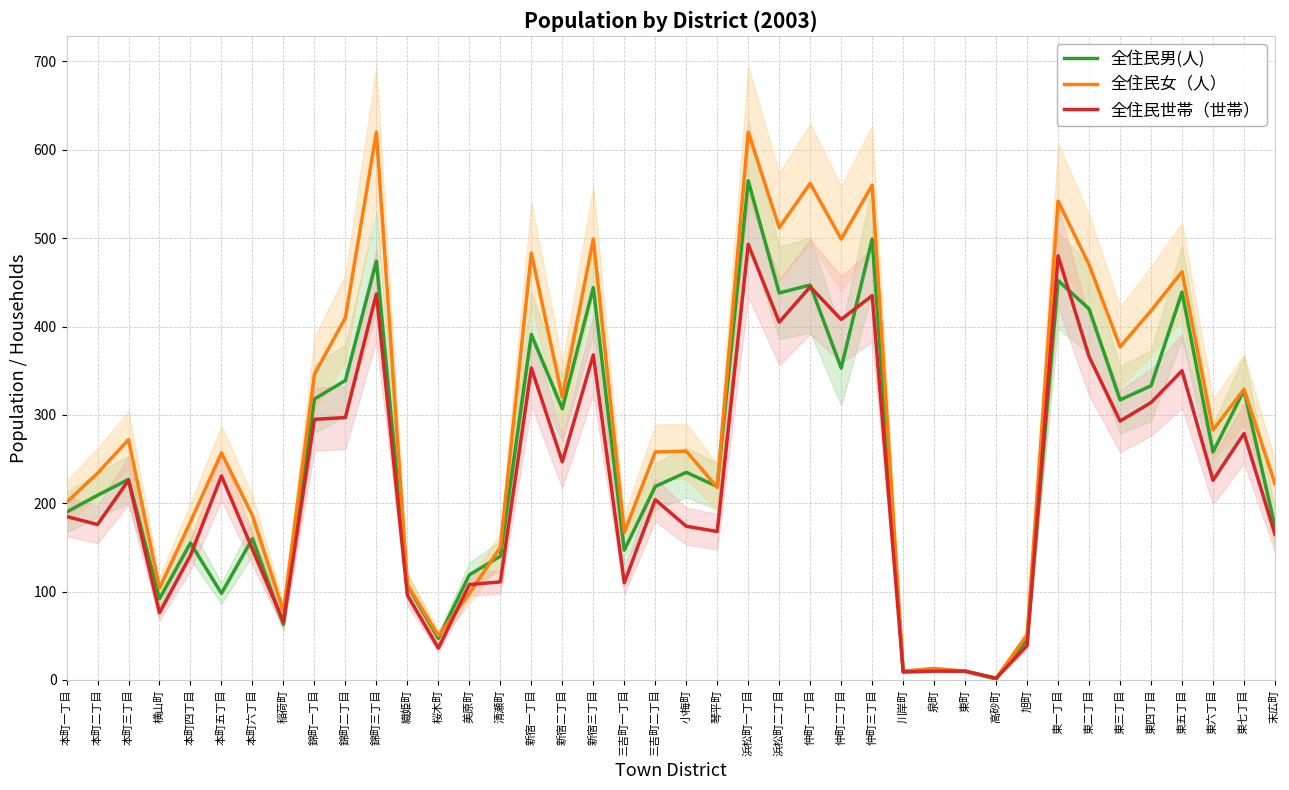

True or false: 全住民男(人) has a value of 487 at 新宿二丁目.

False